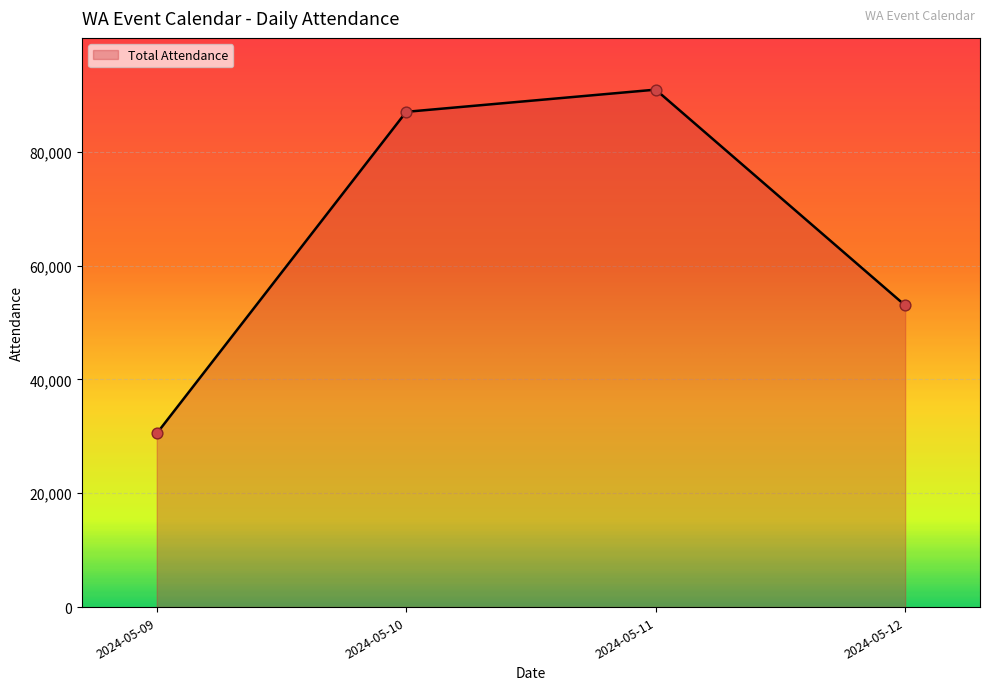

Between 2024-05-11 and 2024-05-12, which is larger?

2024-05-11